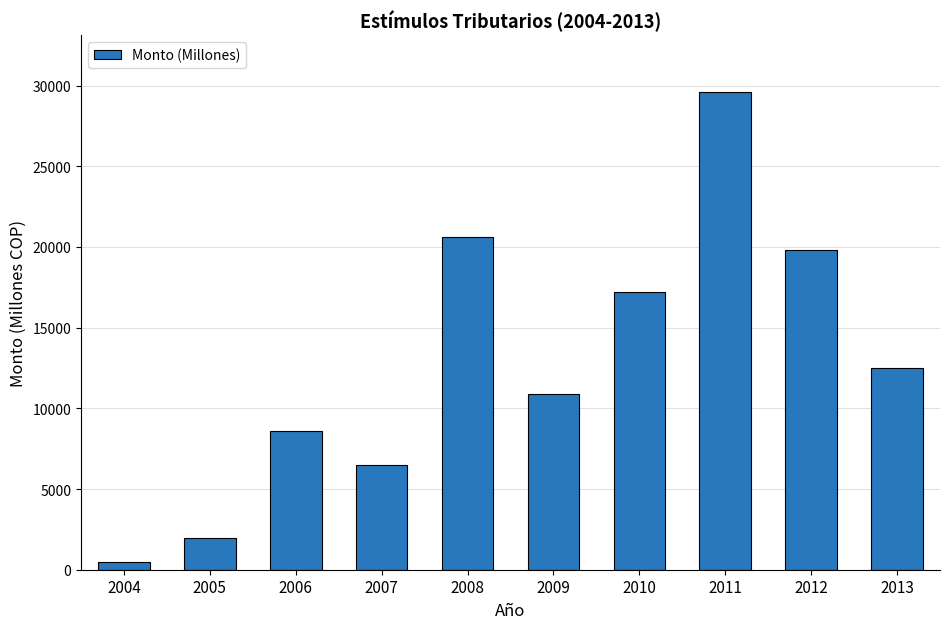

Which label corresponds to the smallest value in the chart?

2004